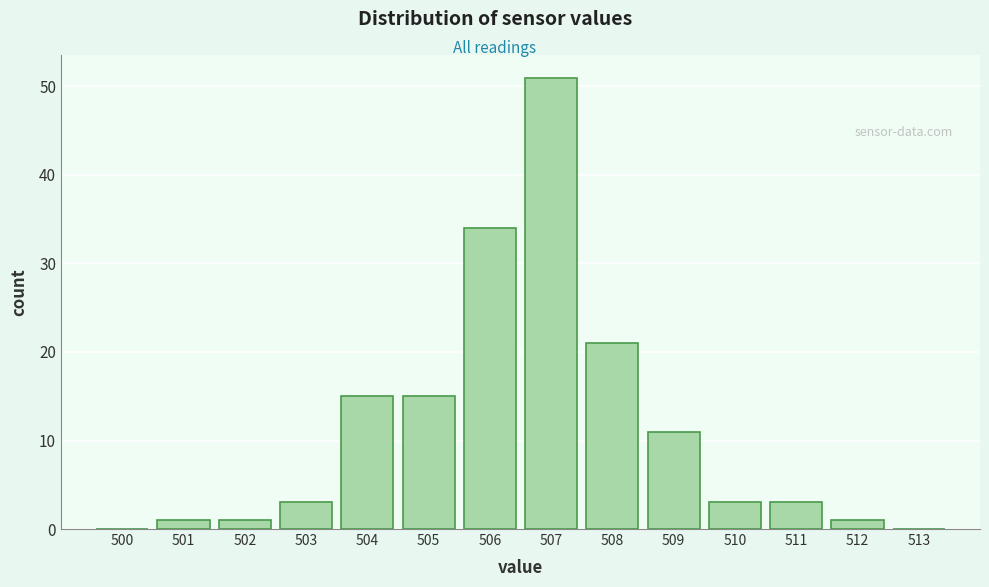

How tall is the bar that spans 501.5 to 502.5 on the x-axis? The values are not printed on the chart, so give them approximately, as read against the axis.

1